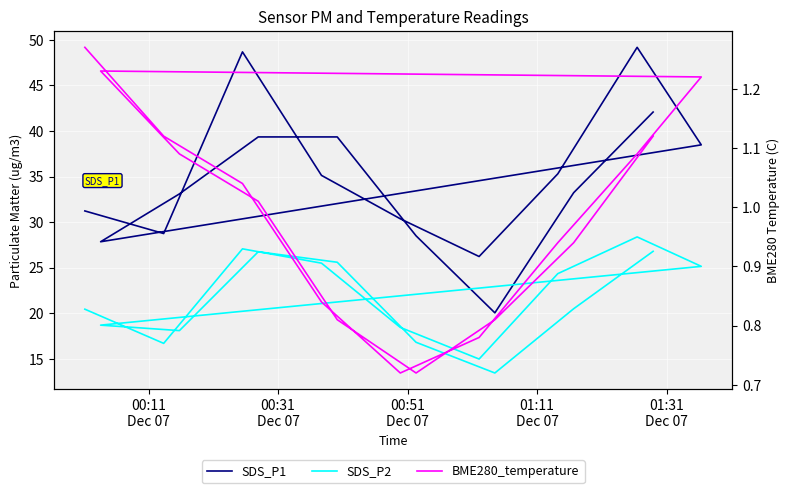

What is the maximum value for SDS_P1?

49.2